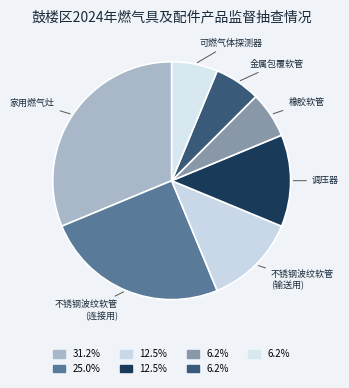

Count the number of slices in the pie.

7